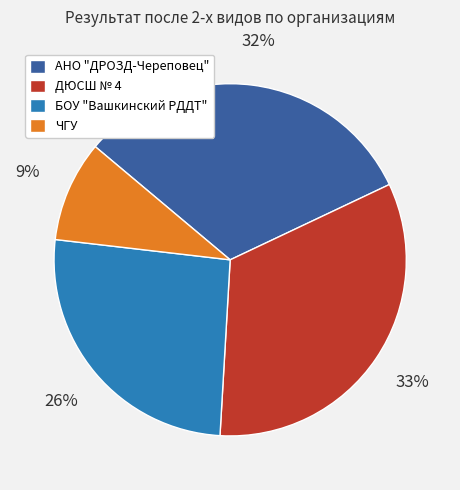

To the nearest percent, what is the difference between the ДЮСШ № 4 and АНО "ДРОЗД-Череповец" slice percentages?

1%